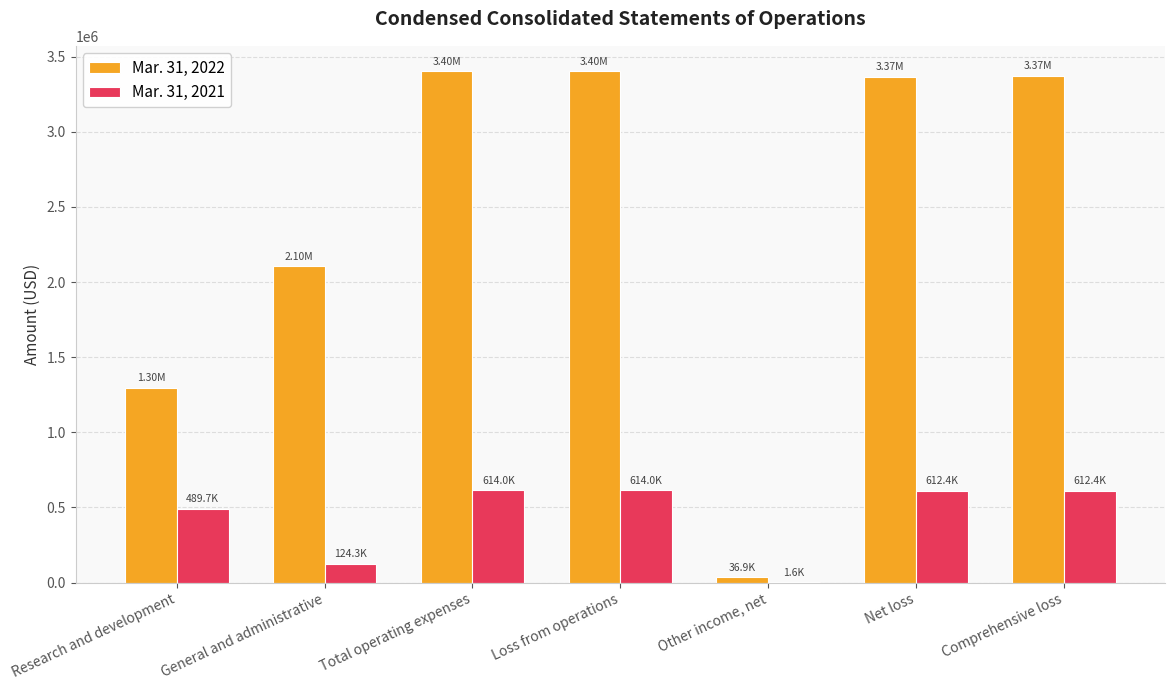

Which series has the largest total across all categories?

Mar. 31, 2022